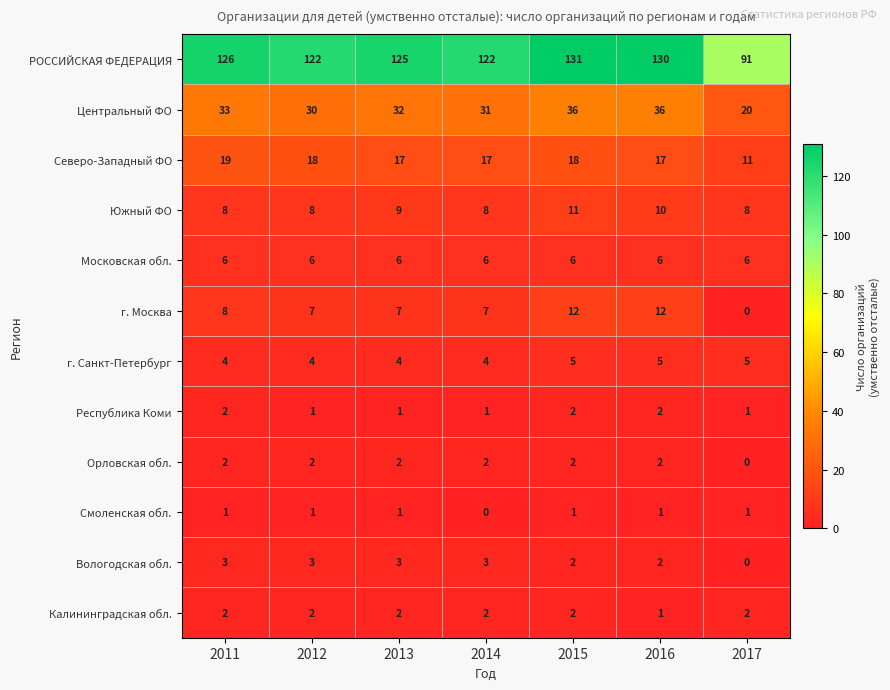

What is the difference between the maximum and minimum values in the Вологодская обл. series?

3